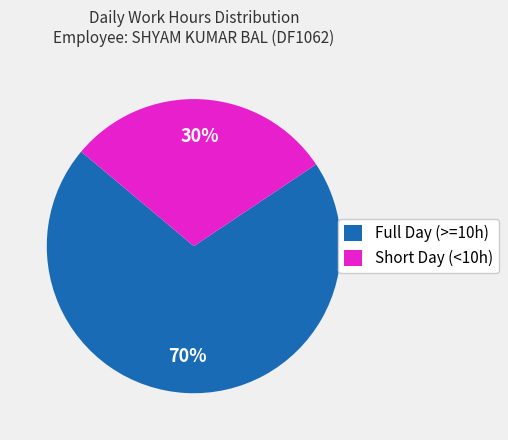

Is it true that Short Day (<10h) is 41% of the pie?

False